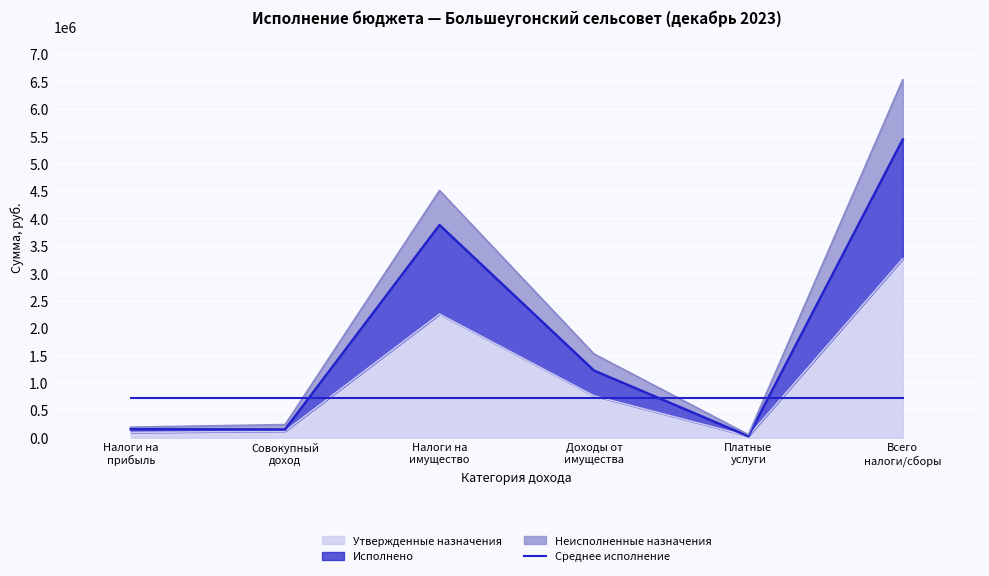

What position from the right is Доходы от имущества?

3